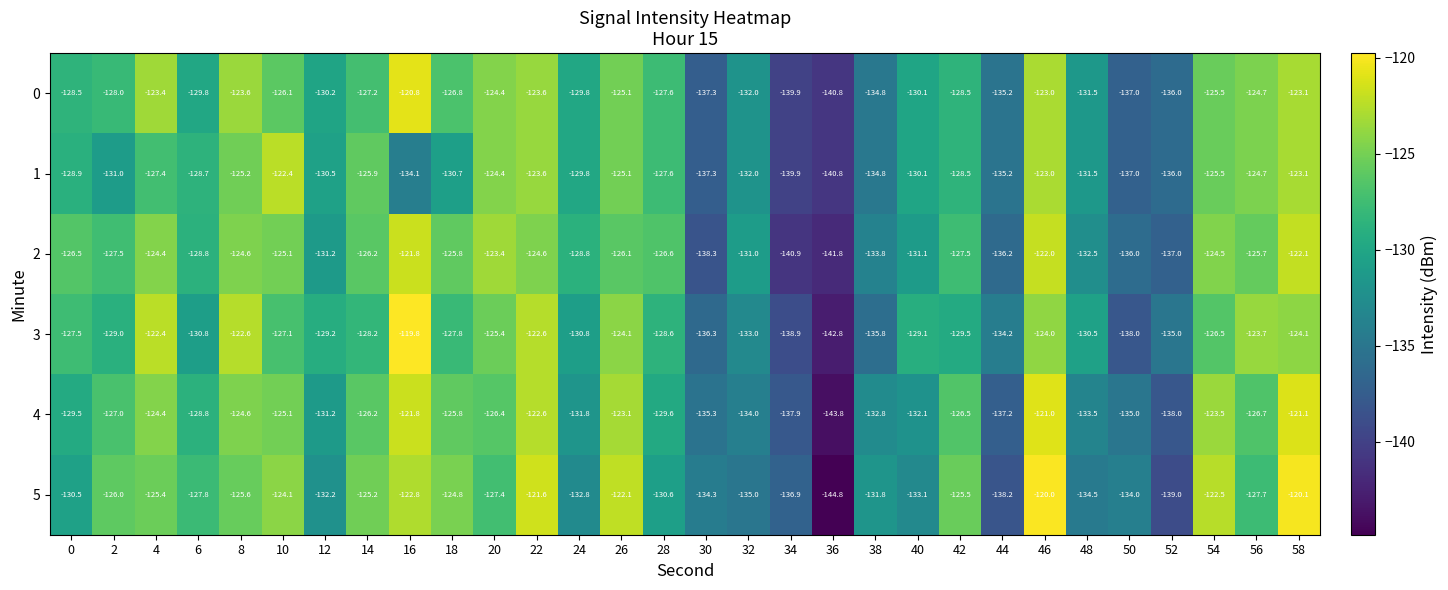

What is the lowest value of the 4 series?

-143.8